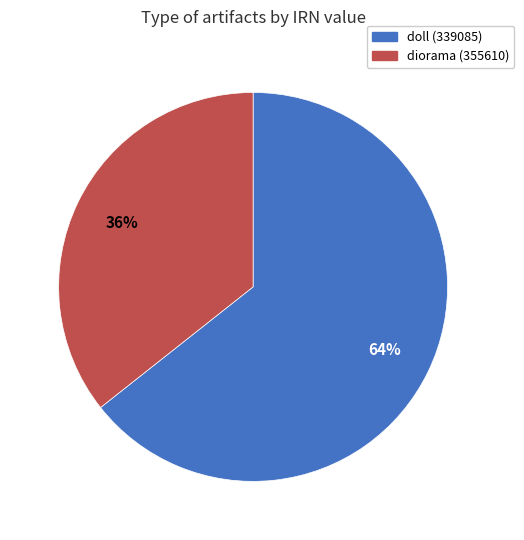

Approximately how many times larger is the value at doll (339085) compared to diorama (355610)?

1.8